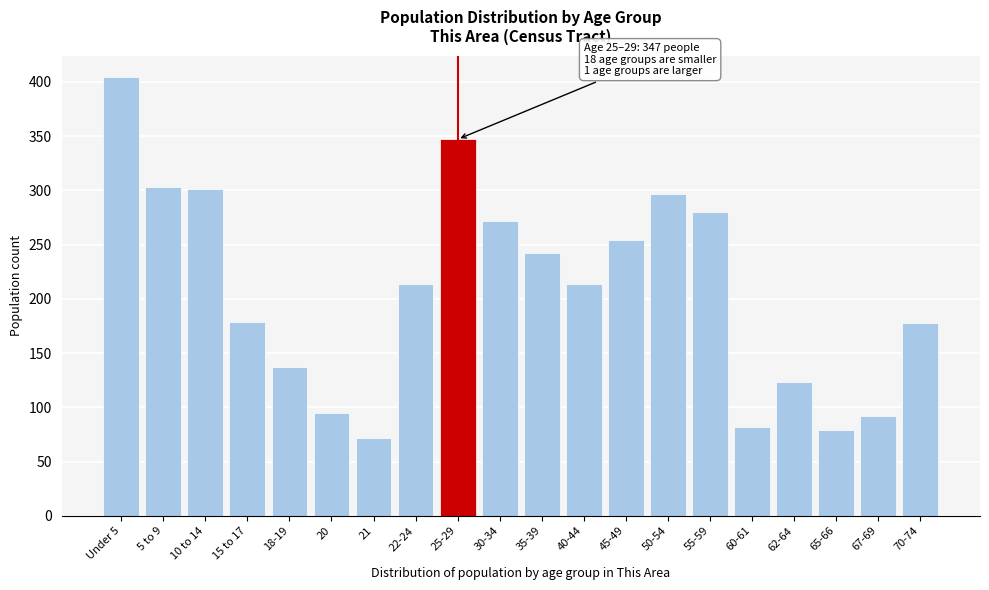

Approximately how many times larger is the value at 21 compared to 40-44?

0.3